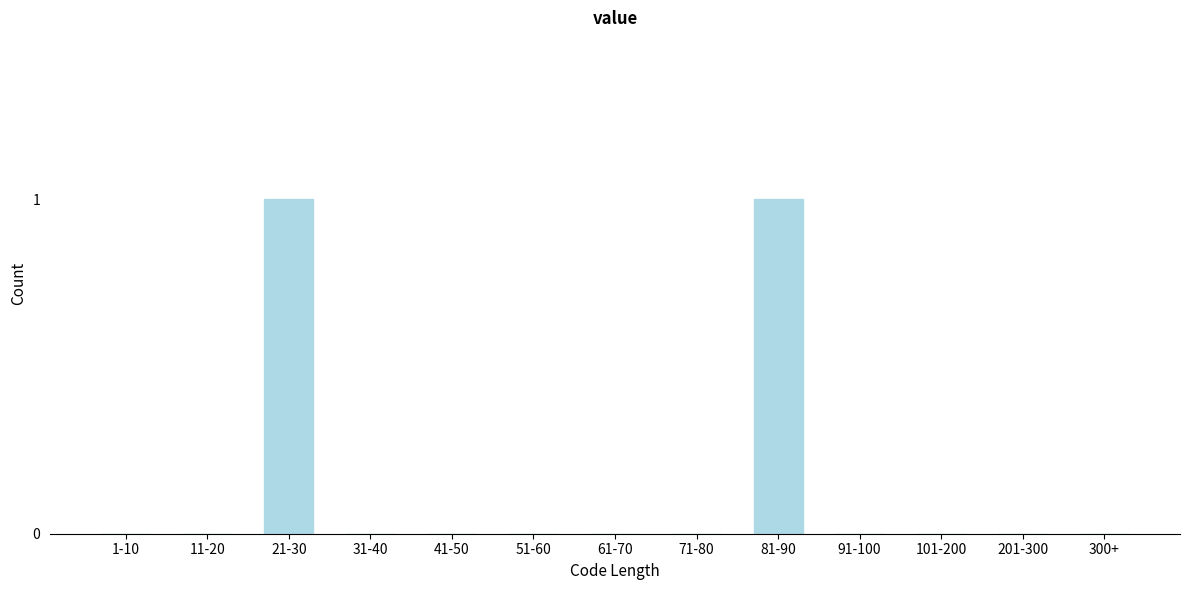

Reading left to right, extract all data points from this chart.

1-10=0	11-20=0	21-30=1	31-40=0	41-50=0	51-60=0	61-70=0	71-80=0	81-90=1	91-100=0	101-200=0	201-300=0	300+=0